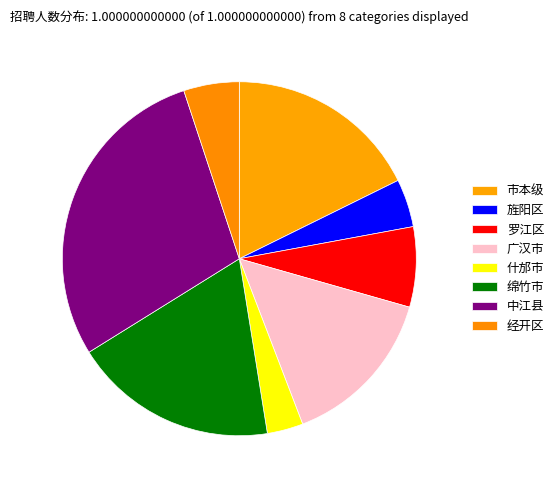

What is the smallest slice in the pie chart?

什邡市